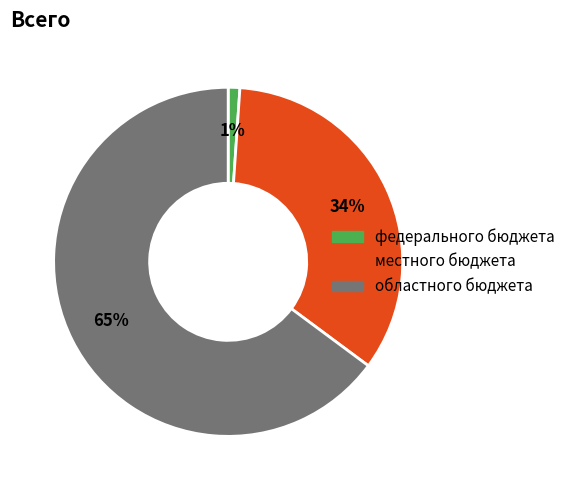

Is the sum of федерального бюджета and областного бюджета greater than half?

Yes